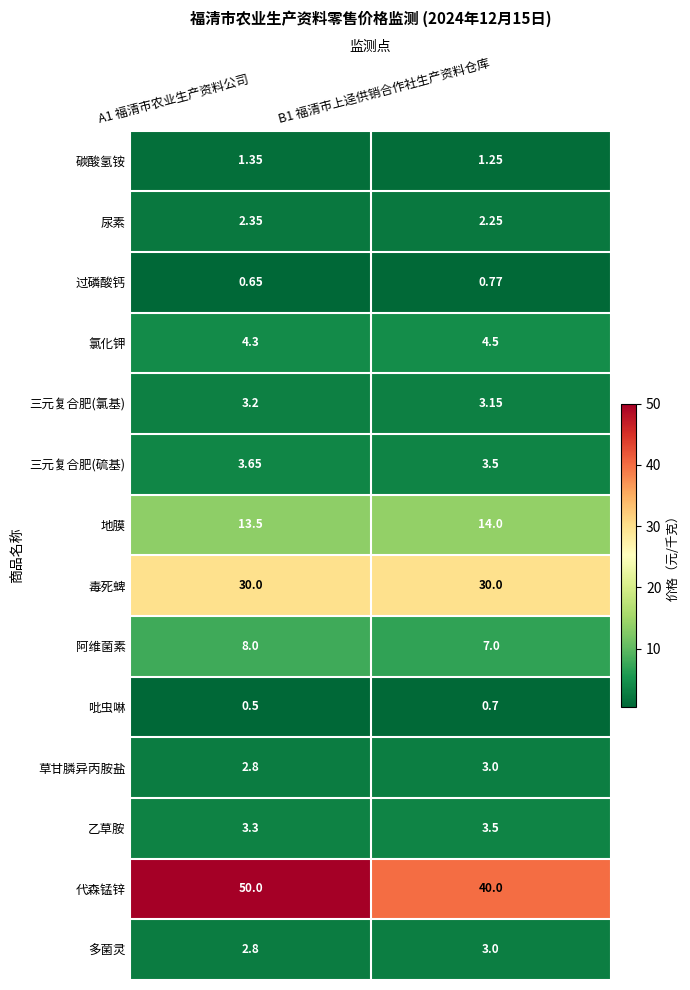

How many series are shown in this chart?

14